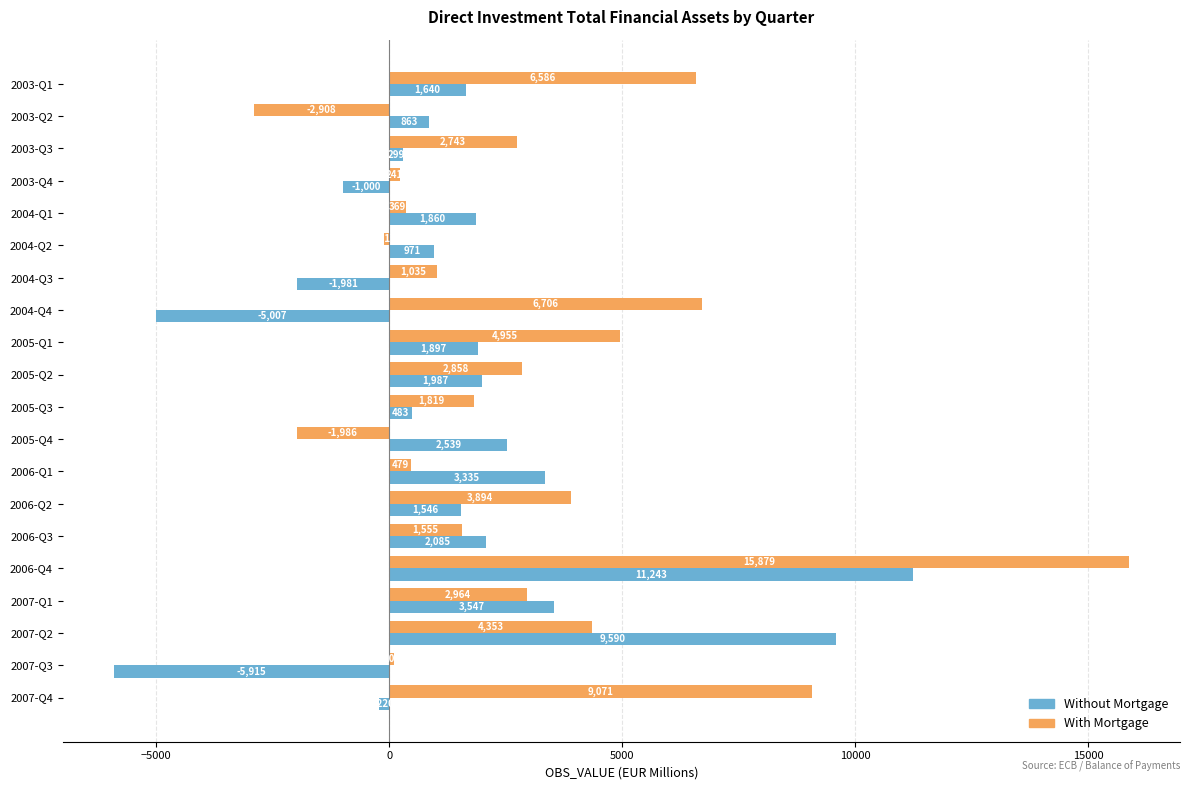

Which series has the largest range (max minus min)?

With Mortgage